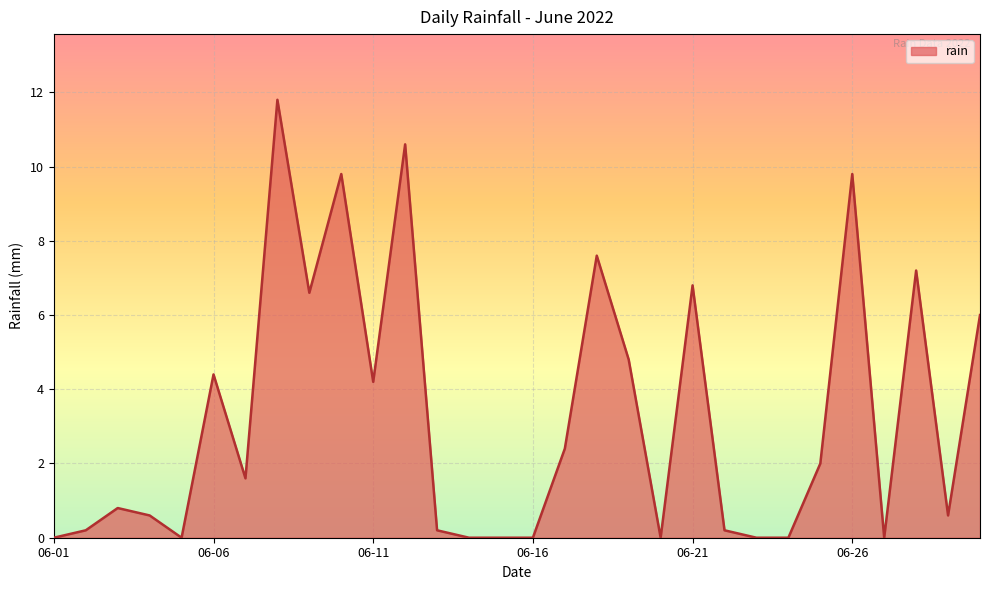

How many categories are shown in the chart?

30